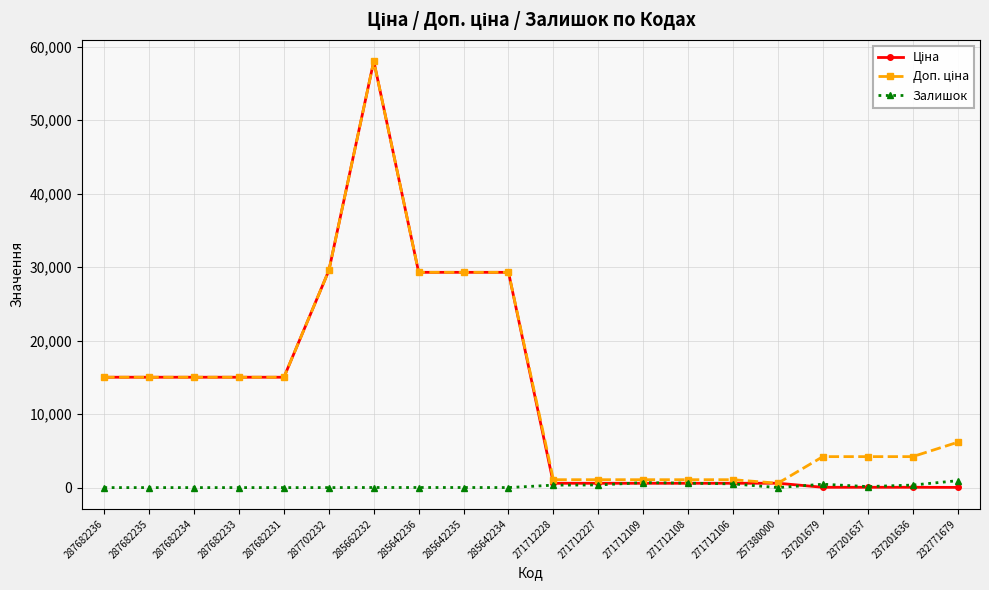

How many lines are shown in the chart?

3